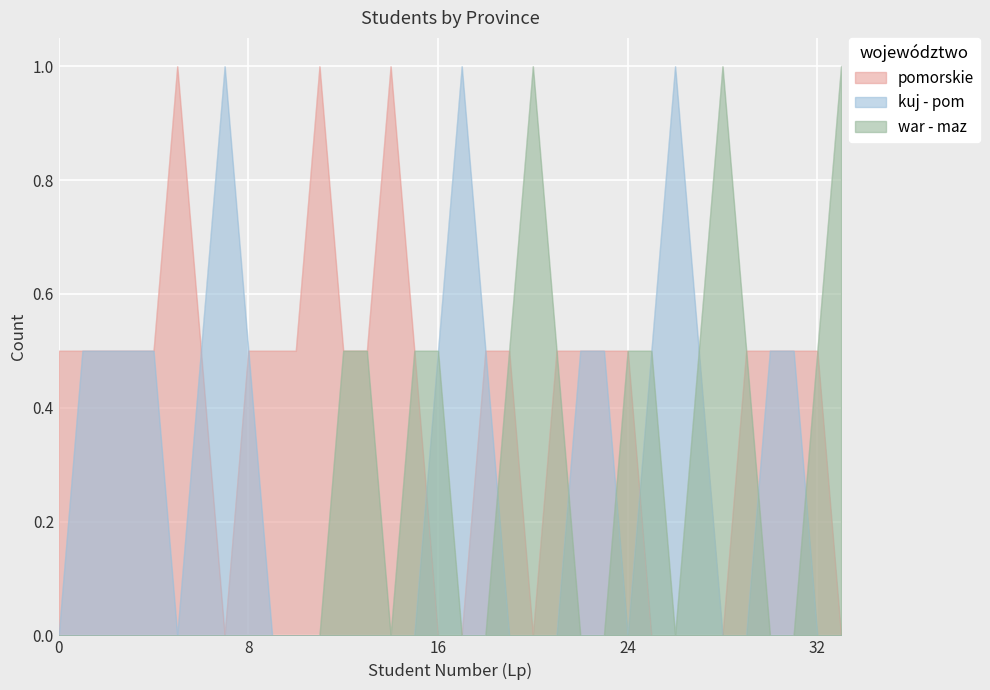

At how many categories does at least one series exceed 0?

34